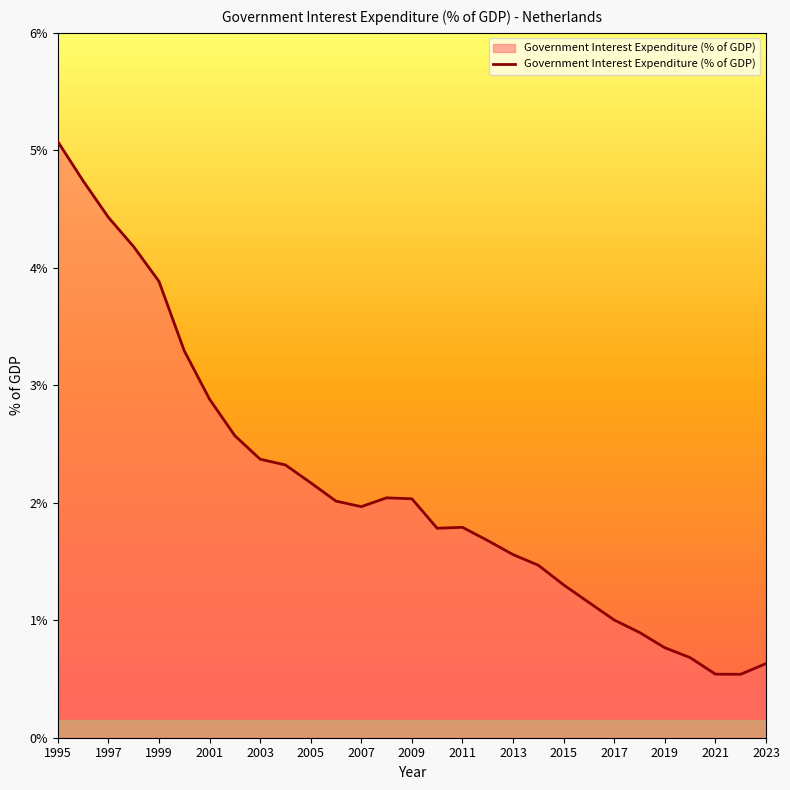

What is the difference between the maximum and minimum values?

4.5